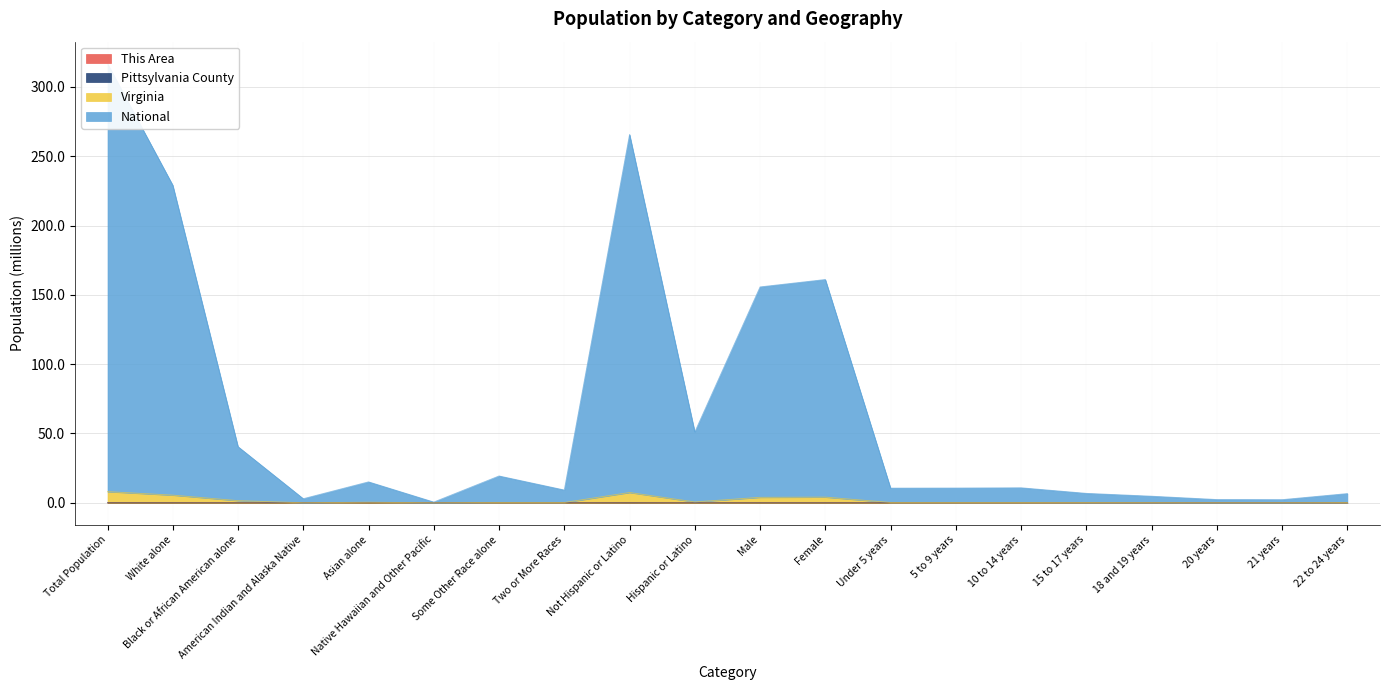

How many interior local peaks does the This Area series have?

3